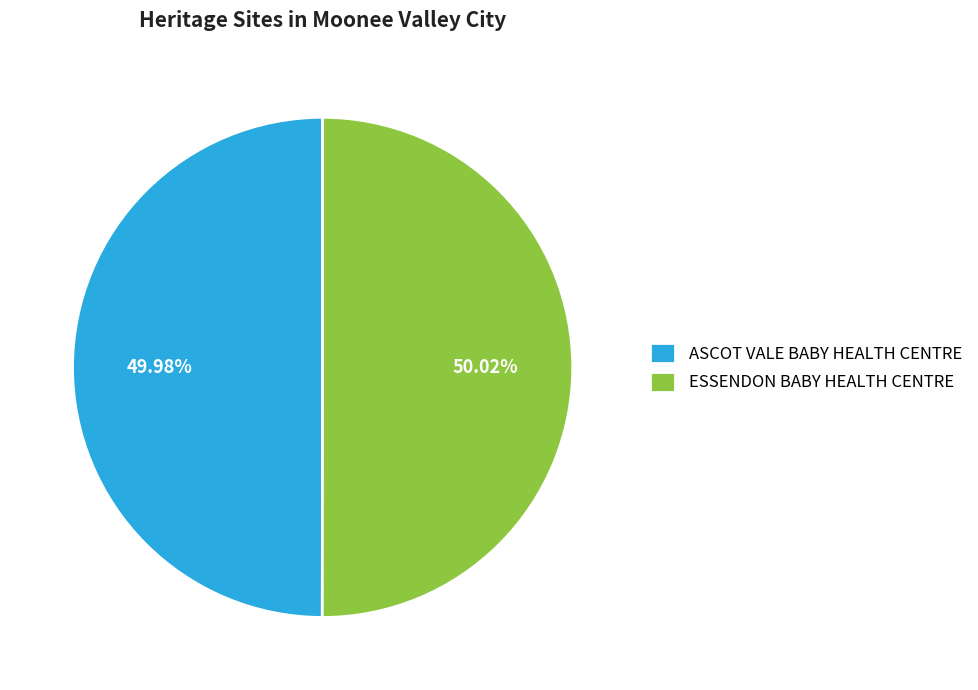

Is it true that ASCOT VALE BABY HEALTH CENTRE is 55% of the pie?

False